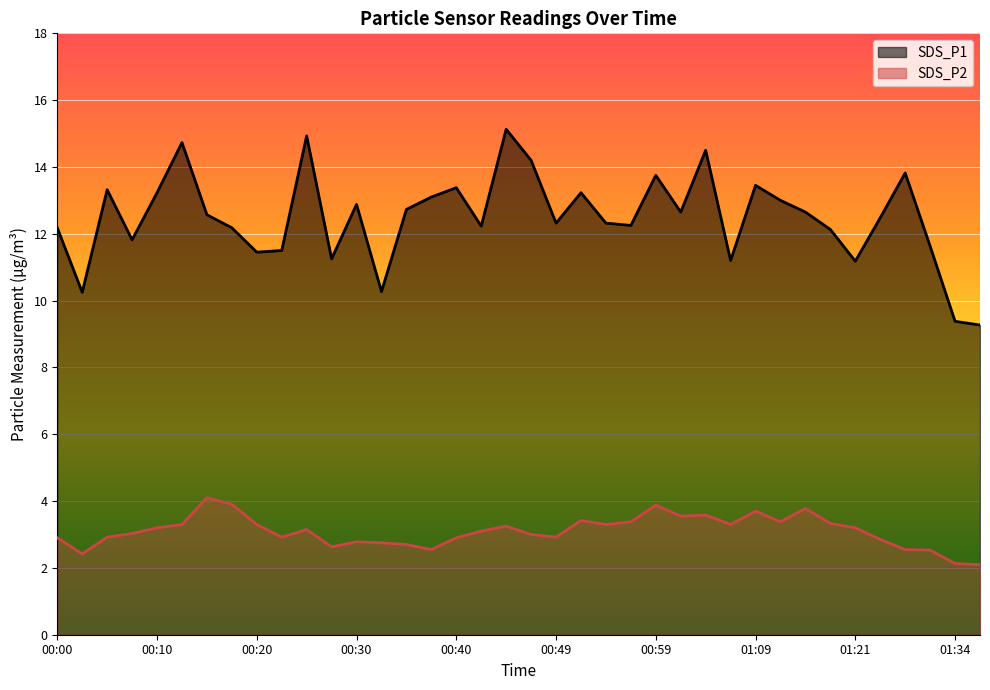

Between 00:32 and 00:44, which series saw the biggest shift?

SDS_P1